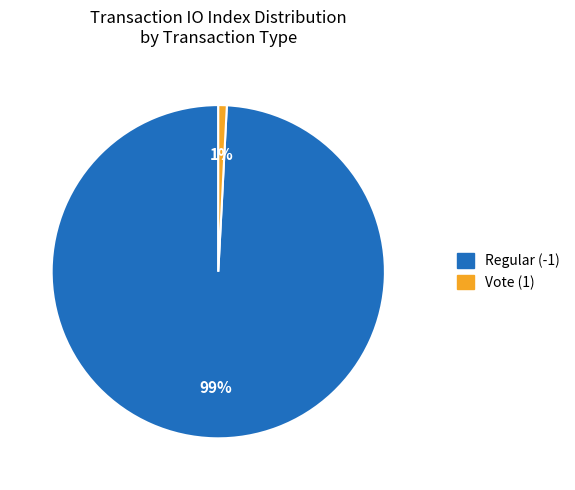

To the nearest percent, what portion does Vote (1) represent?

1%